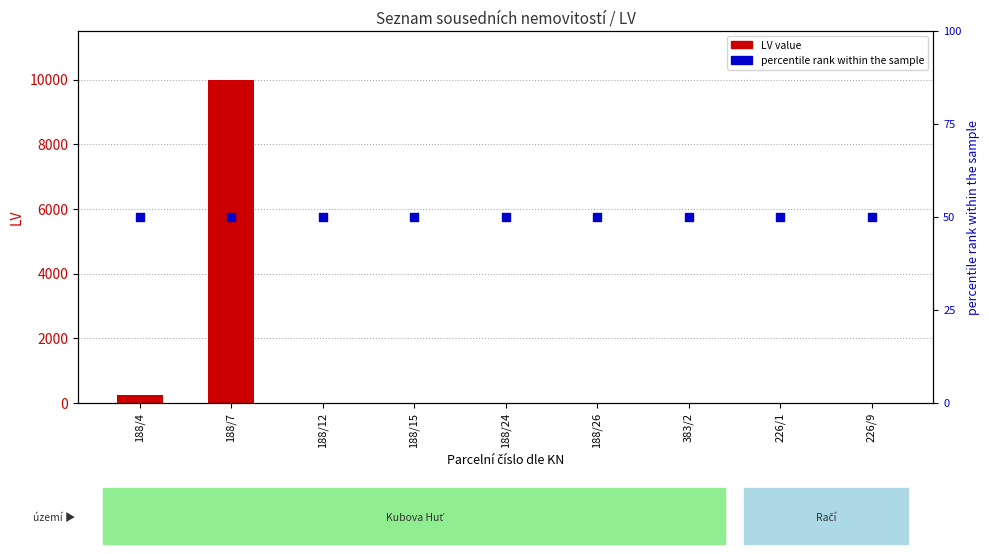

At which category is the sum across all series the highest?

188/7